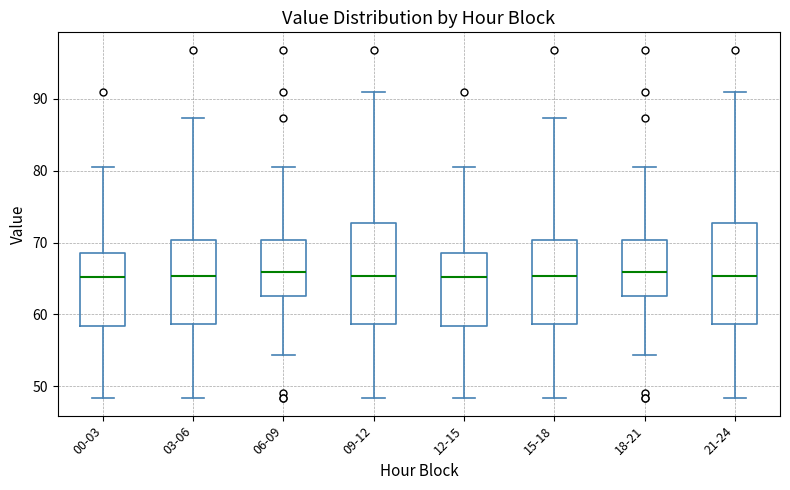

Reading left to right, read every box against the y-axis: the position of its median line, the range the box covers, and the ends of its whiskers. The values are not printed on the chart, so give them approximately, as read against the axis.

00-03: median 65, box 58 to 69, whiskers 48 to 80
03-06: median 65, box 59 to 70, whiskers 48 to 87
06-09: median 66, box 63 to 70, whiskers 54 to 80
09-12: median 65, box 59 to 73, whiskers 48 to 91
12-15: median 65, box 58 to 69, whiskers 48 to 80
15-18: median 65, box 59 to 70, whiskers 48 to 87
18-21: median 66, box 63 to 70, whiskers 54 to 80
21-24: median 65, box 59 to 73, whiskers 48 to 91